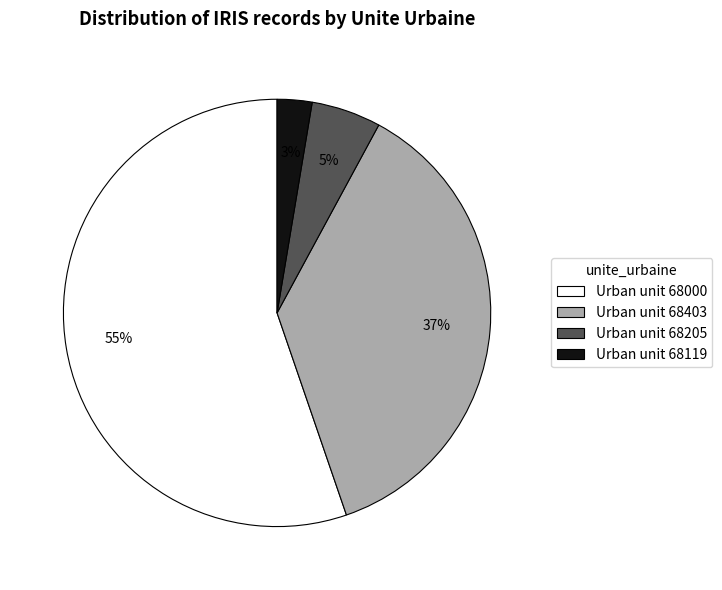

To the nearest percent, what is the difference between the Urban unit 68000 and Urban unit 68403 slice percentages?

18%